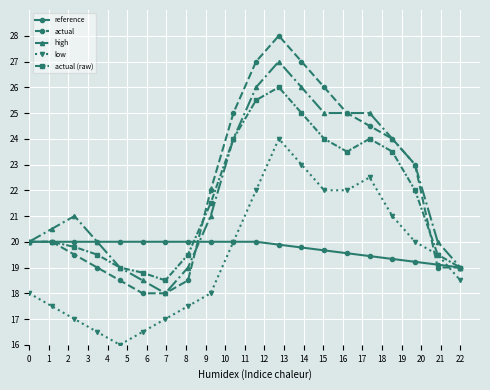

What is the smallest value displayed?

16.0